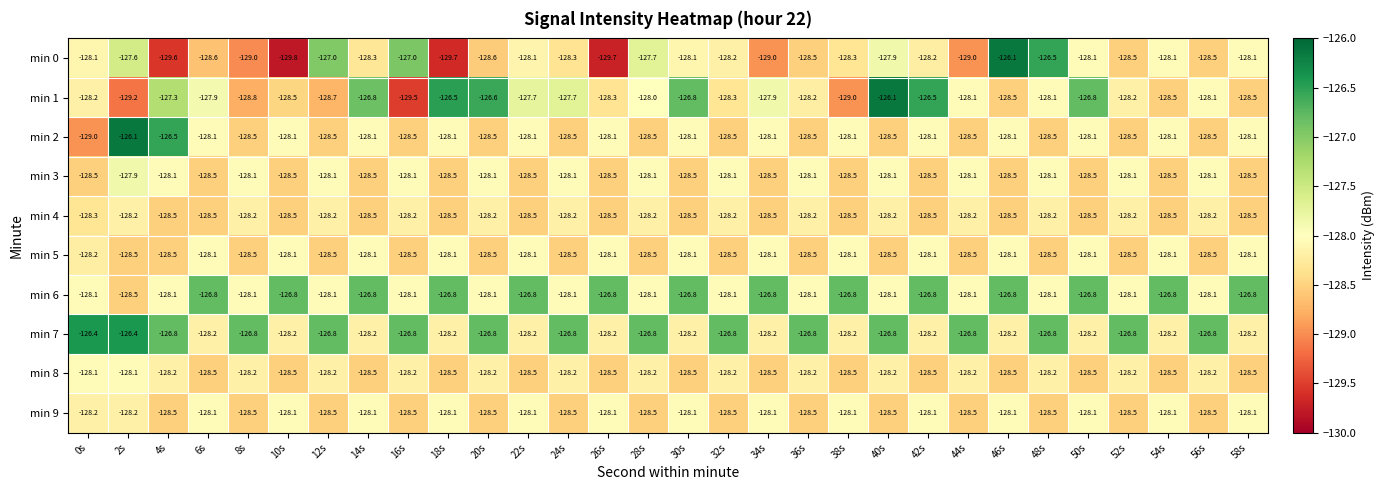

What is the sum of all min 2 values?

-3845.5